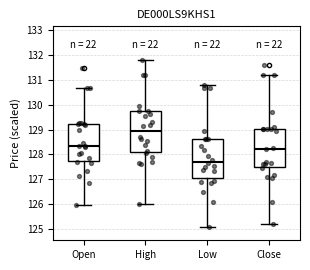

Where does the lower whisker of the box for Close end on the y-axis? The values are not printed on the chart, so give them approximately, as read against the axis.

125.2